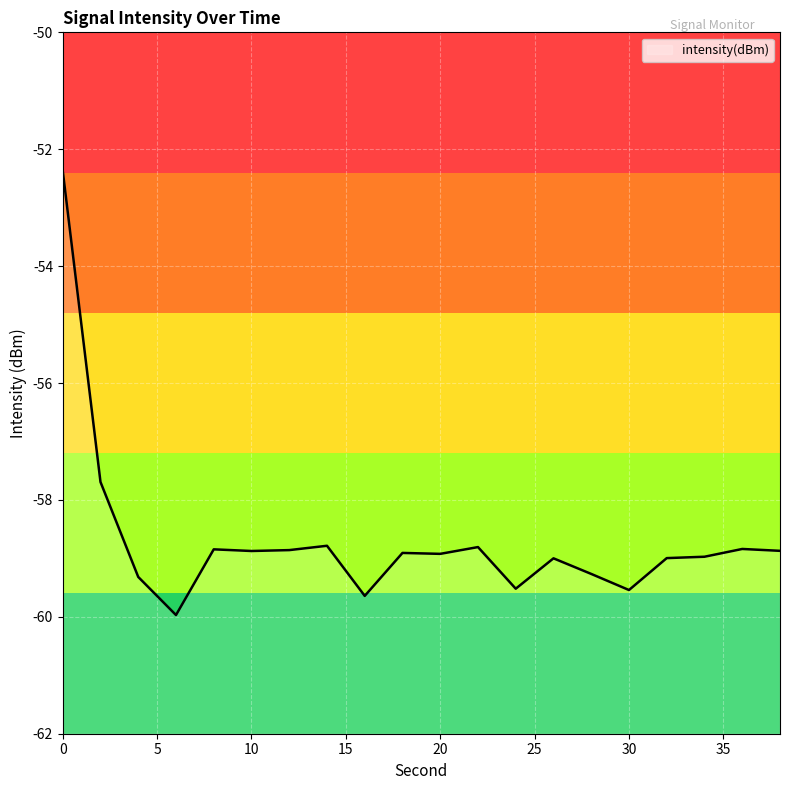

Rank the categories by value from highest to lowest.

0, 2, 14, 22, 36, 8, 12, 38, 10, 18, 20, 34, 32, 26, 28, 4, 24, 30, 16, 6